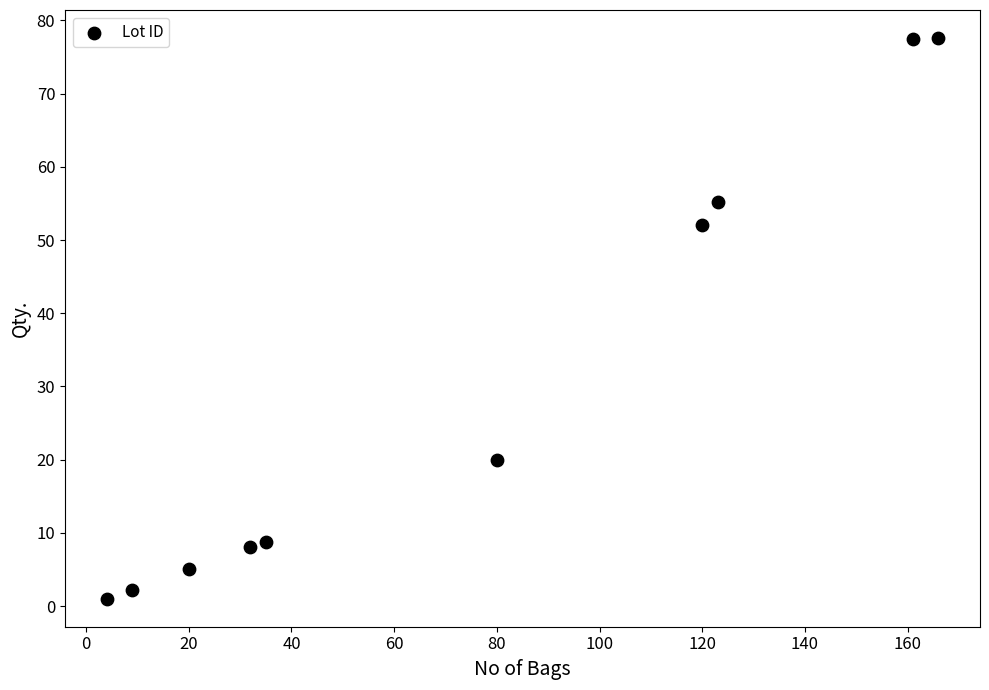

What Y value in the scatter plot is closest to 39?

52.1